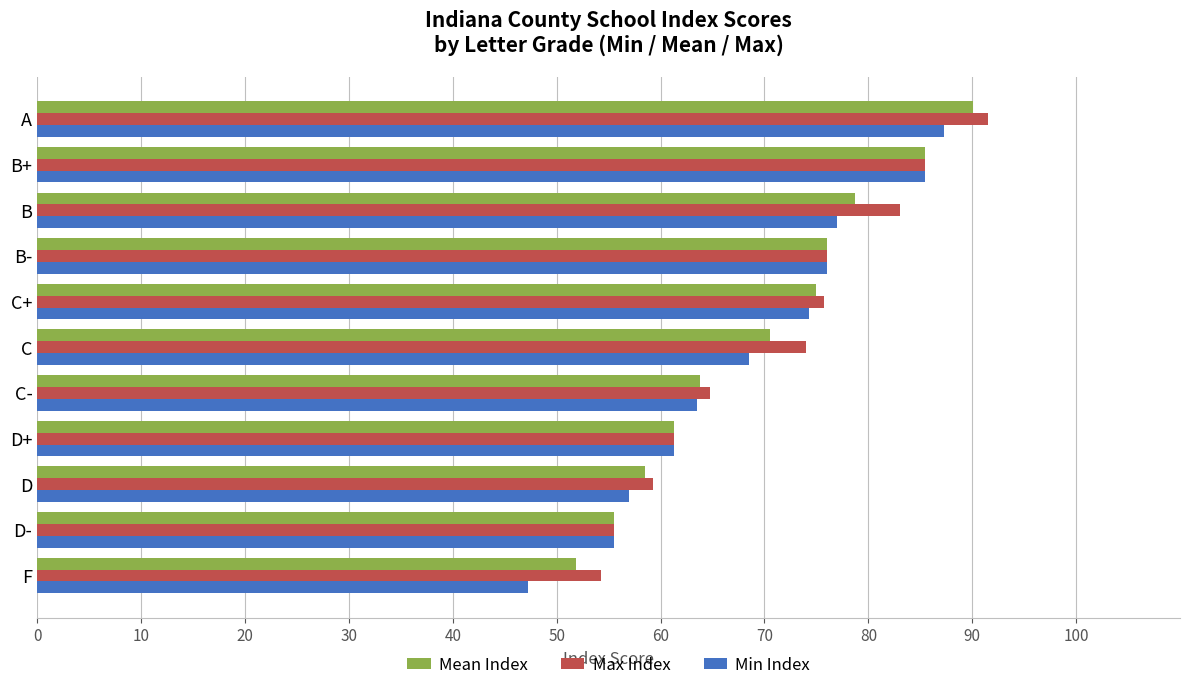

True or false: Max Index has a value of 54.2 at F.

True